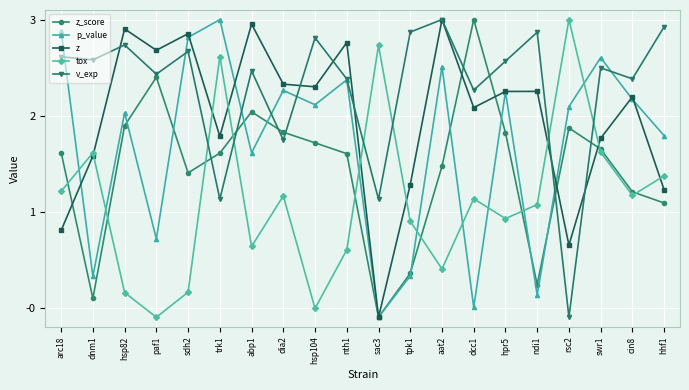

What position from the right is cin8?

2